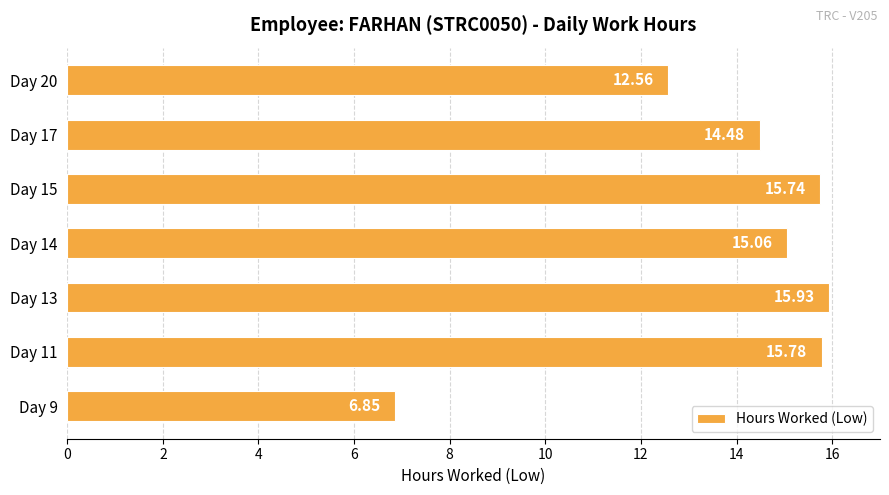

What is the greatest value displayed?

15.9